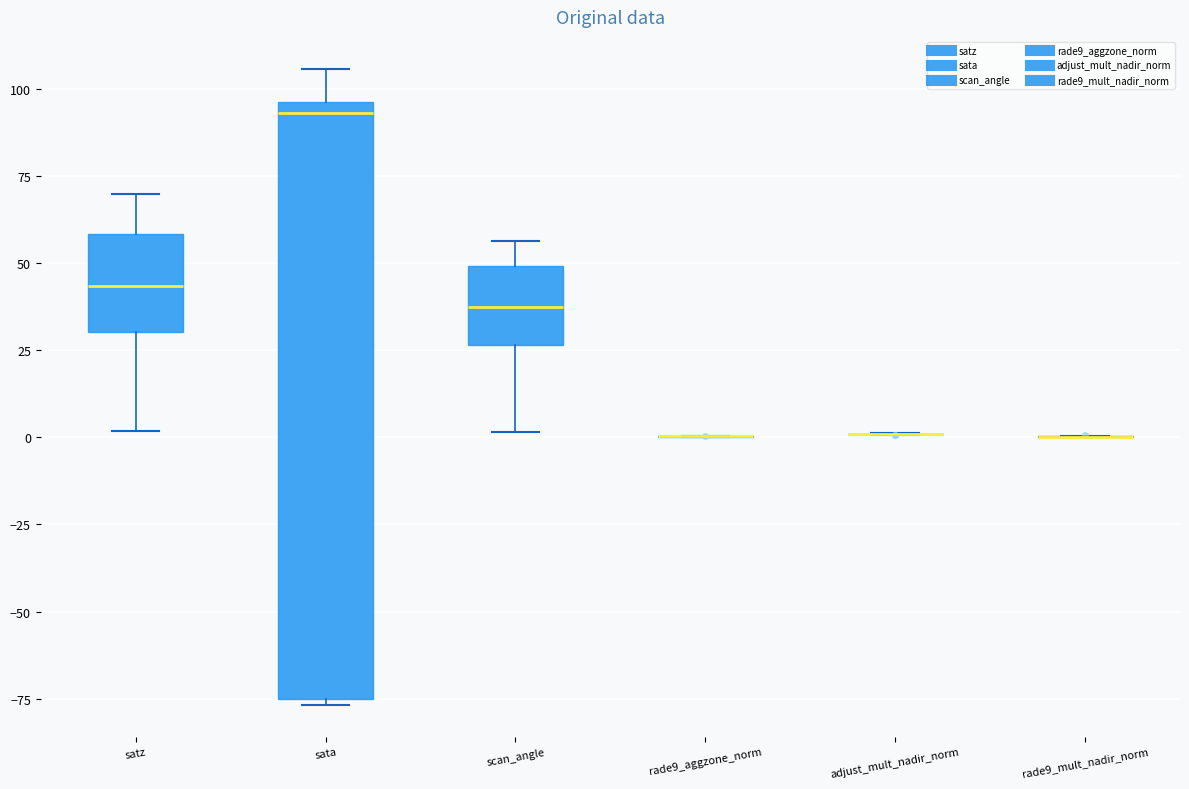

Reading left to right, transcribe this box plot: for each box, give where its median line is, the range the box spans, and where its two whiskers end, as read against the y-axis. The values are not printed on the chart, so give them approximately, as read against the axis.

satz: median 45, box 30 to 60, whiskers 0 to 70
sata: median 95 (just below the box's upper edge), box -75 to 95, whiskers -75 (just below the box's lower edge) to 105
scan_angle: median 35, box 25 to 50, whiskers 0 to 55
rade9_aggzone_norm: box collapsed to a line at 0, whiskers 0 to 0
adjust_mult_nadir_norm: box collapsed to a line at 0, whiskers 0 to 0
rade9_mult_nadir_norm: box collapsed to a line at 0, whiskers 0 to 0